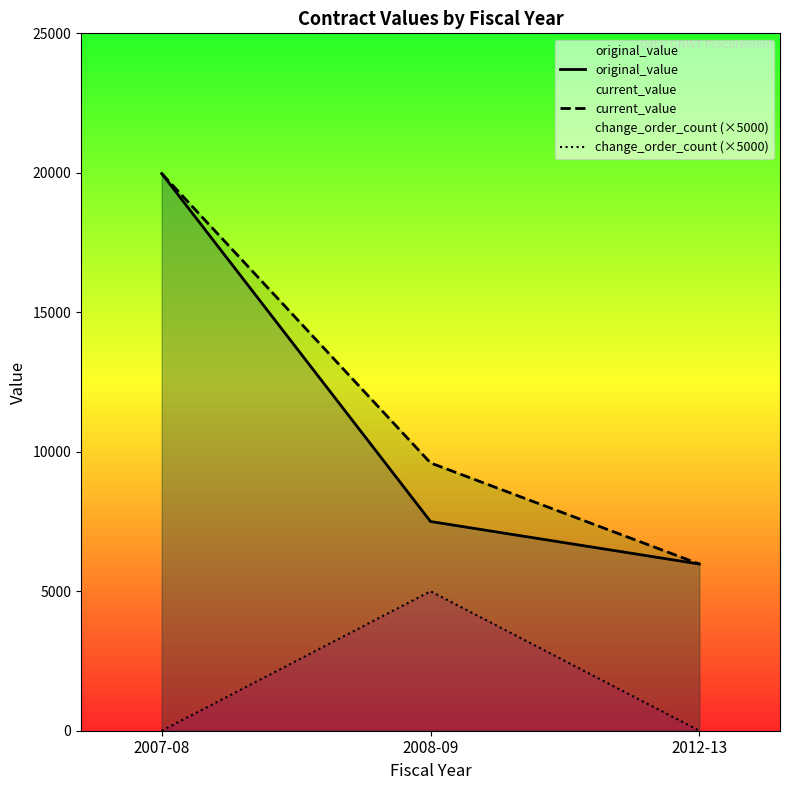

Which series has the widest spread of values?

original_value